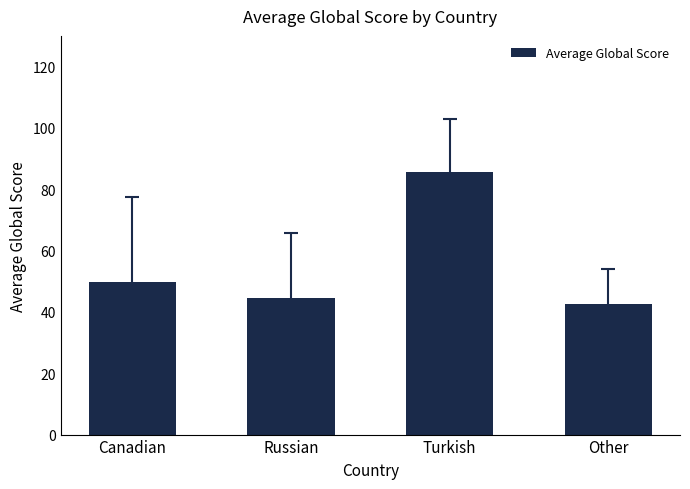

What is the ratio of the value at Other to the value at Turkish?

0.5